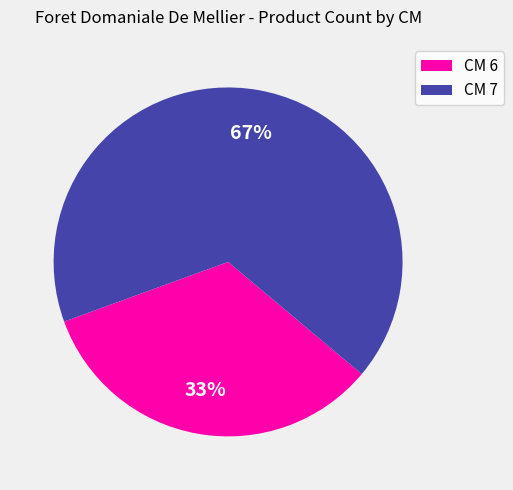

Is there any slice that represents more than half of the pie?

Yes